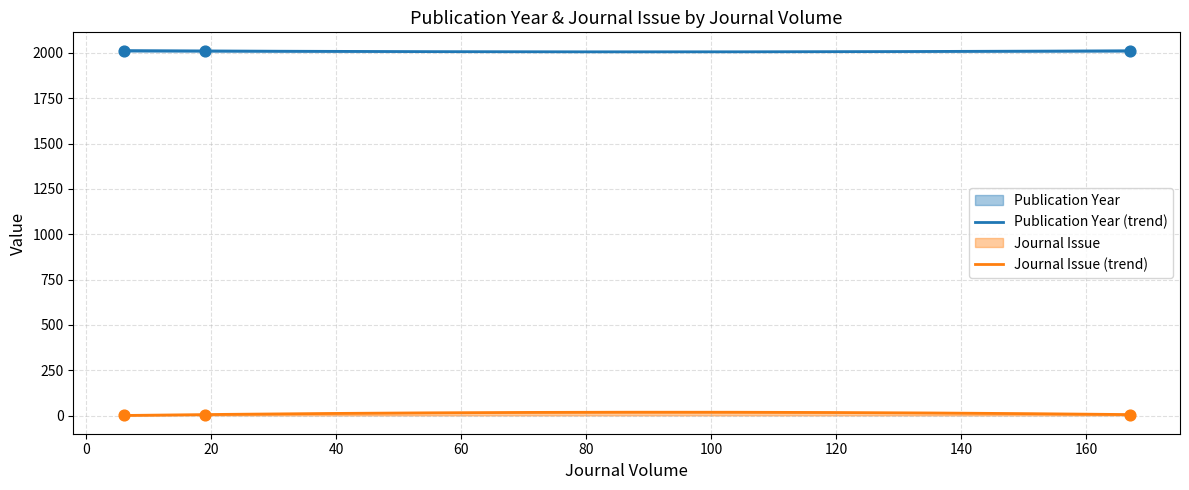

At which category is the sum across all series the highest?

167